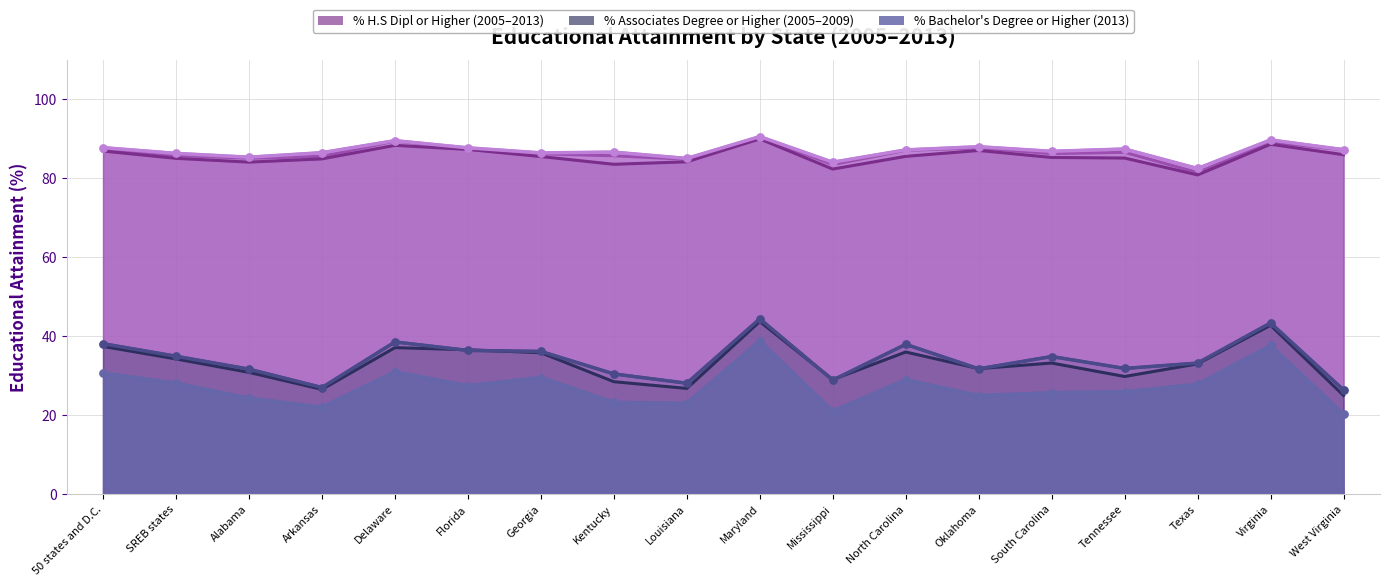

At how many categories does at least one series exceed 89?

3